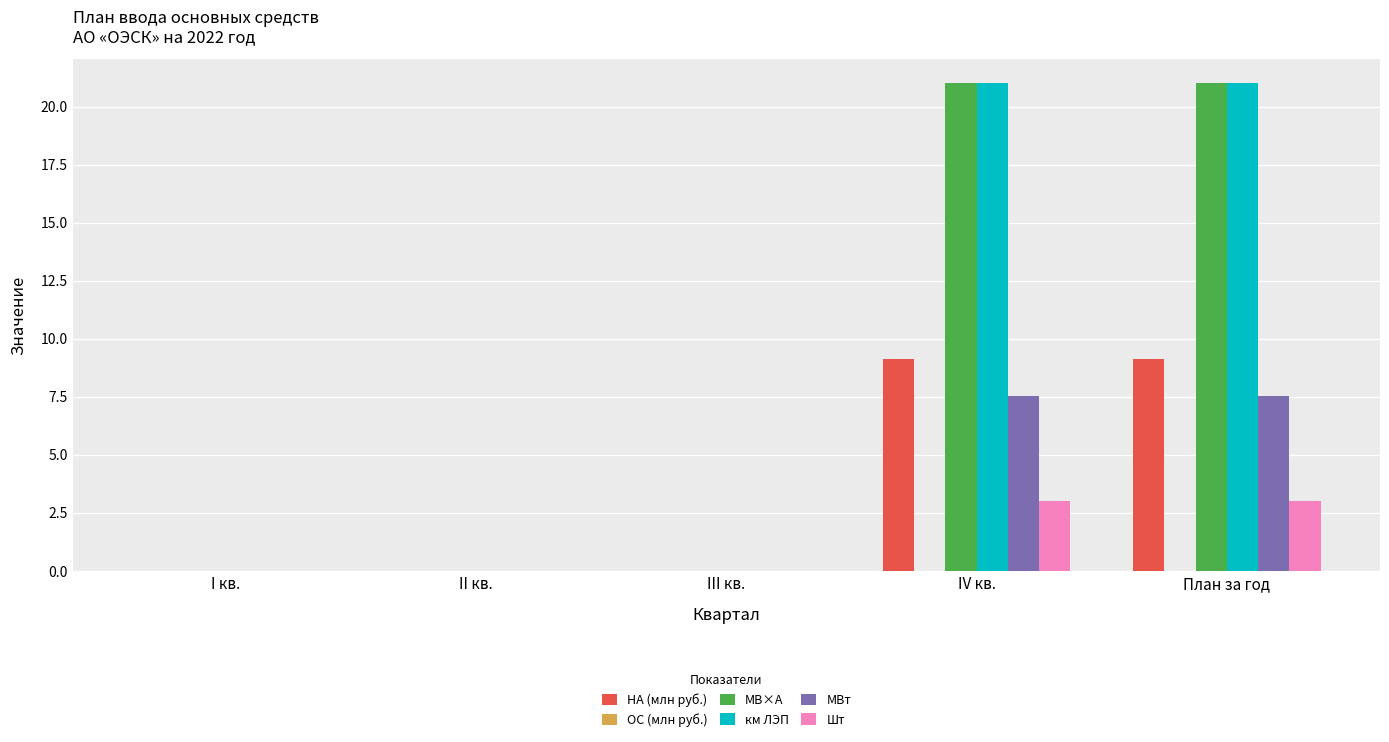

What is the maximum value shown in the chart?

21.0